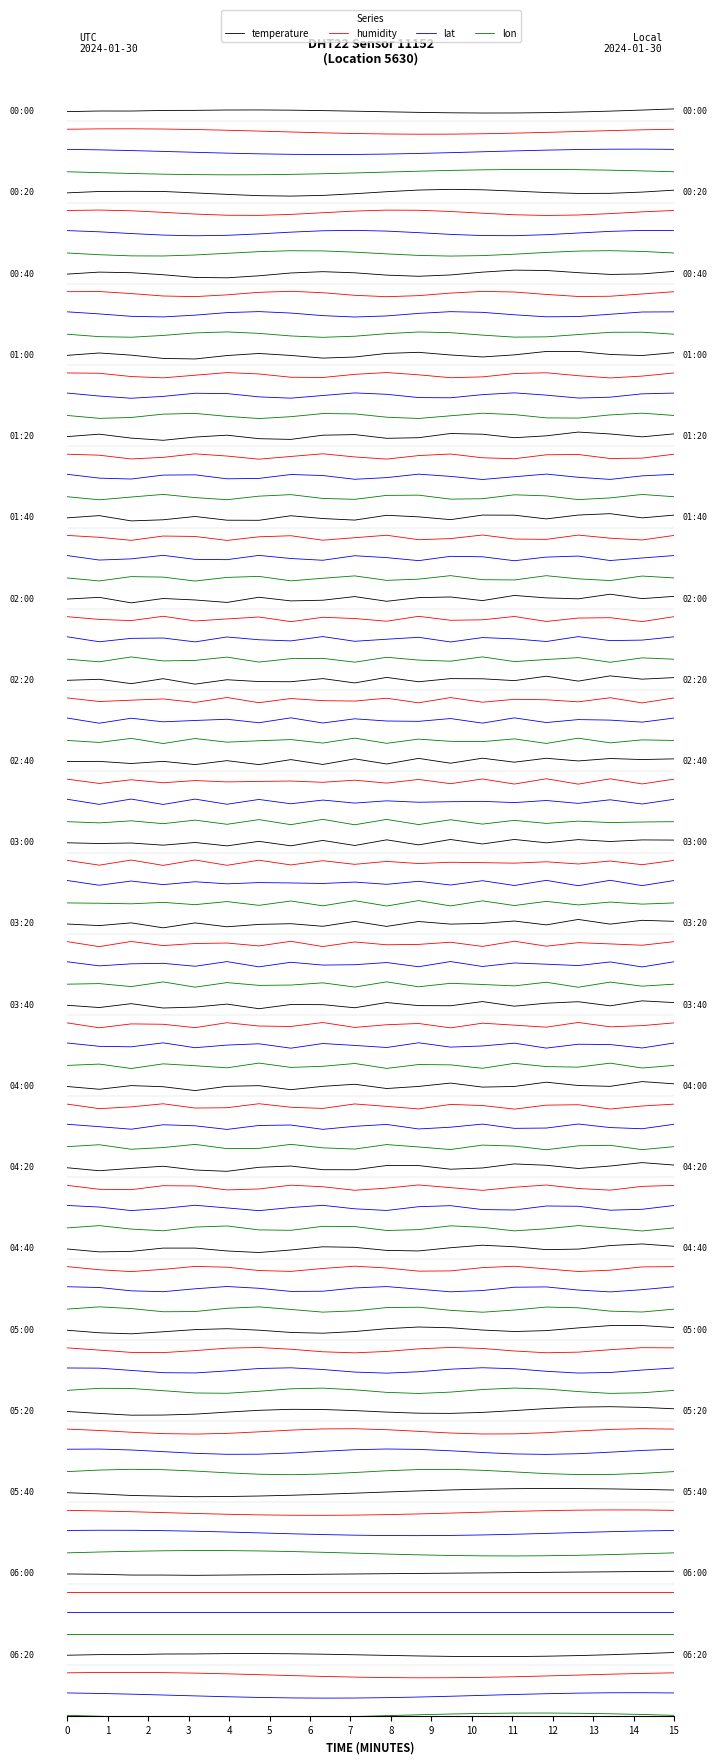

Rank the series by their average value, from lowest to highest.

lon, lat, humidity, temperature